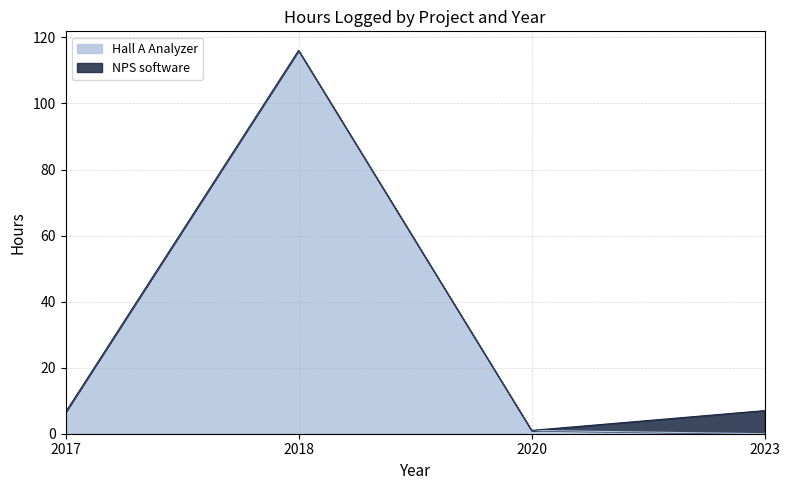

Does the chart display data point markers on the line(s)?

No